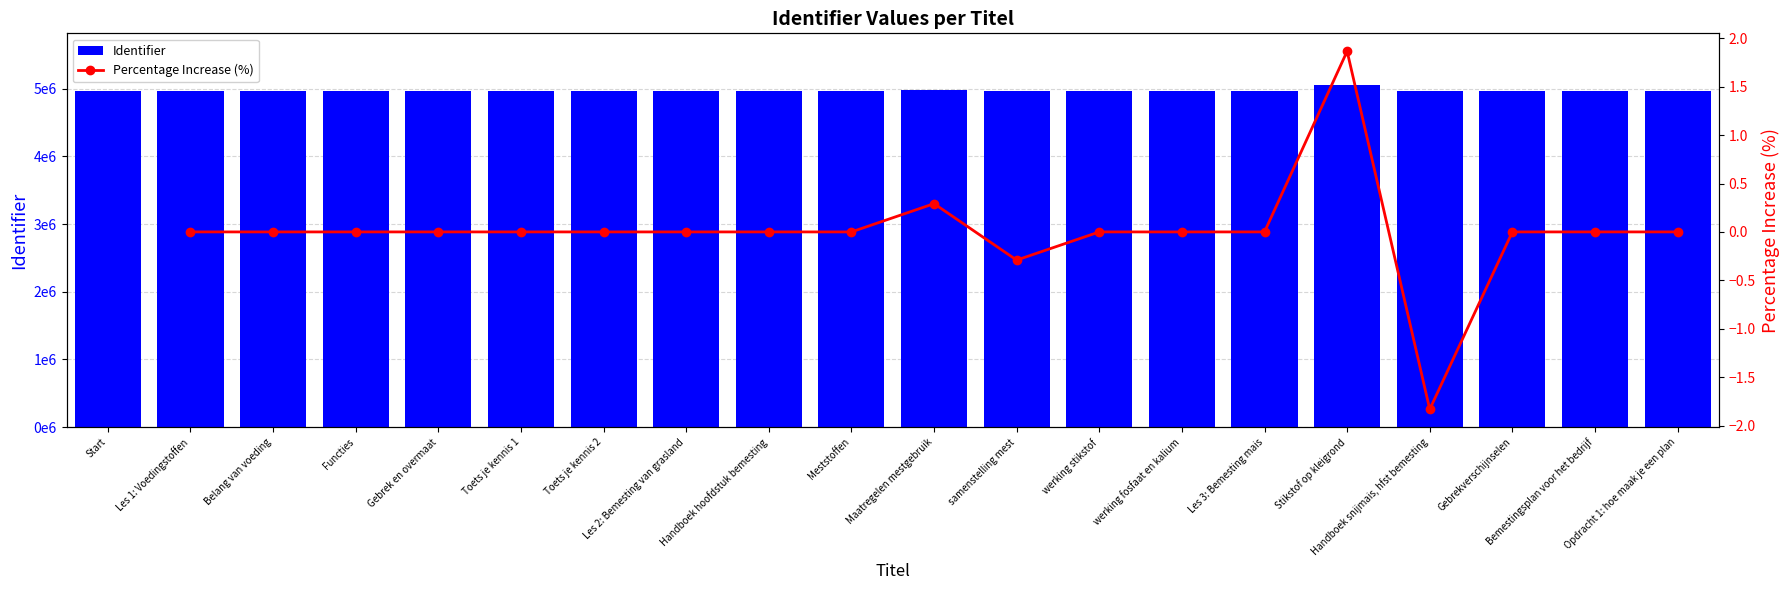

Where is the data nearest to the value 5011614?

Maatregelen mestgebruik